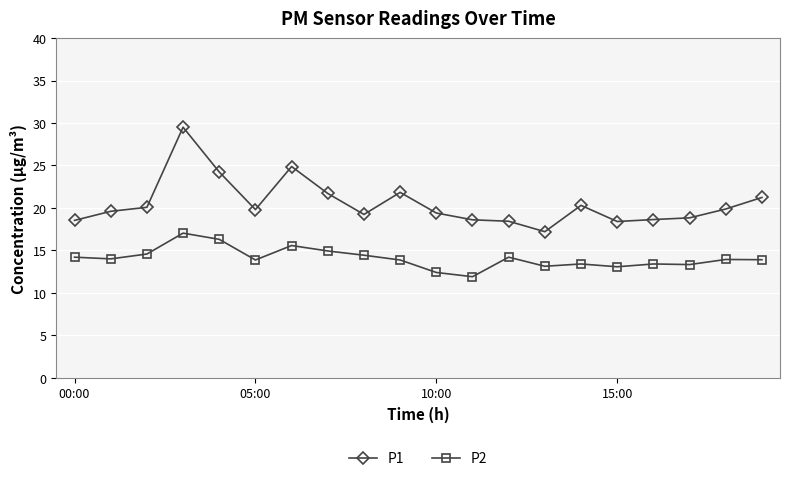

Which series has the largest total across all categories?

P1